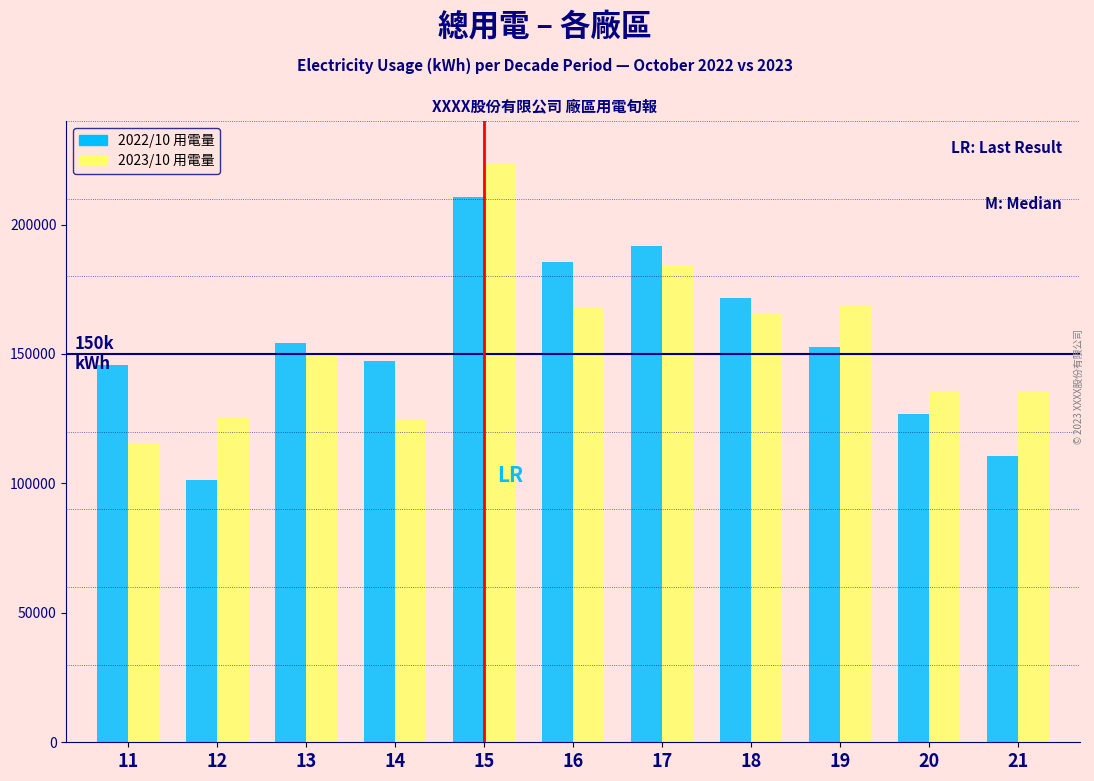

What value does the 2022/10 用電量 series have at 13?

154144.3